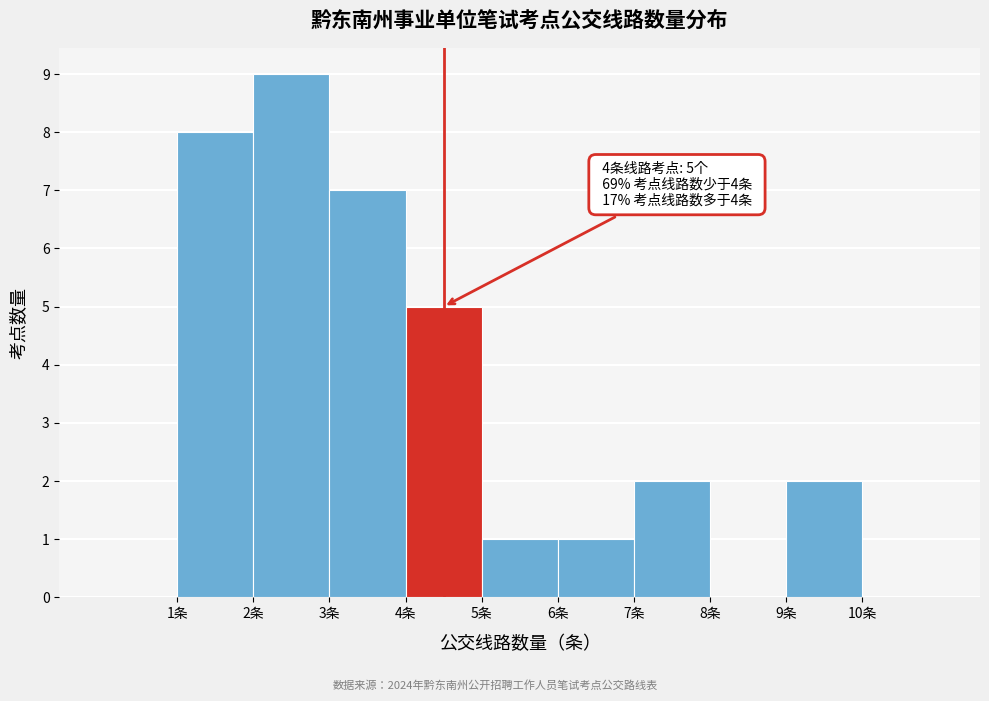

Which range on the x-axis has the tallest bar?

2 to 3